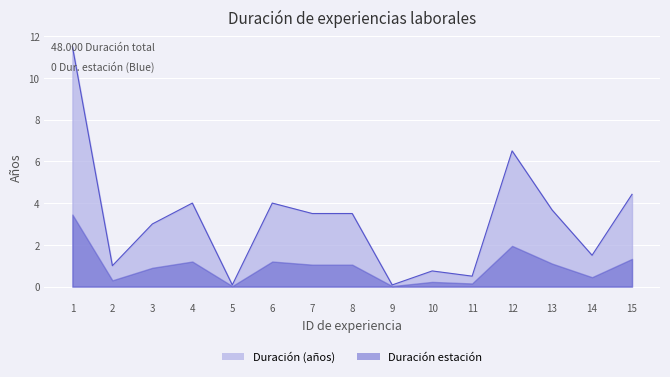

Where is the first local minimum?

2